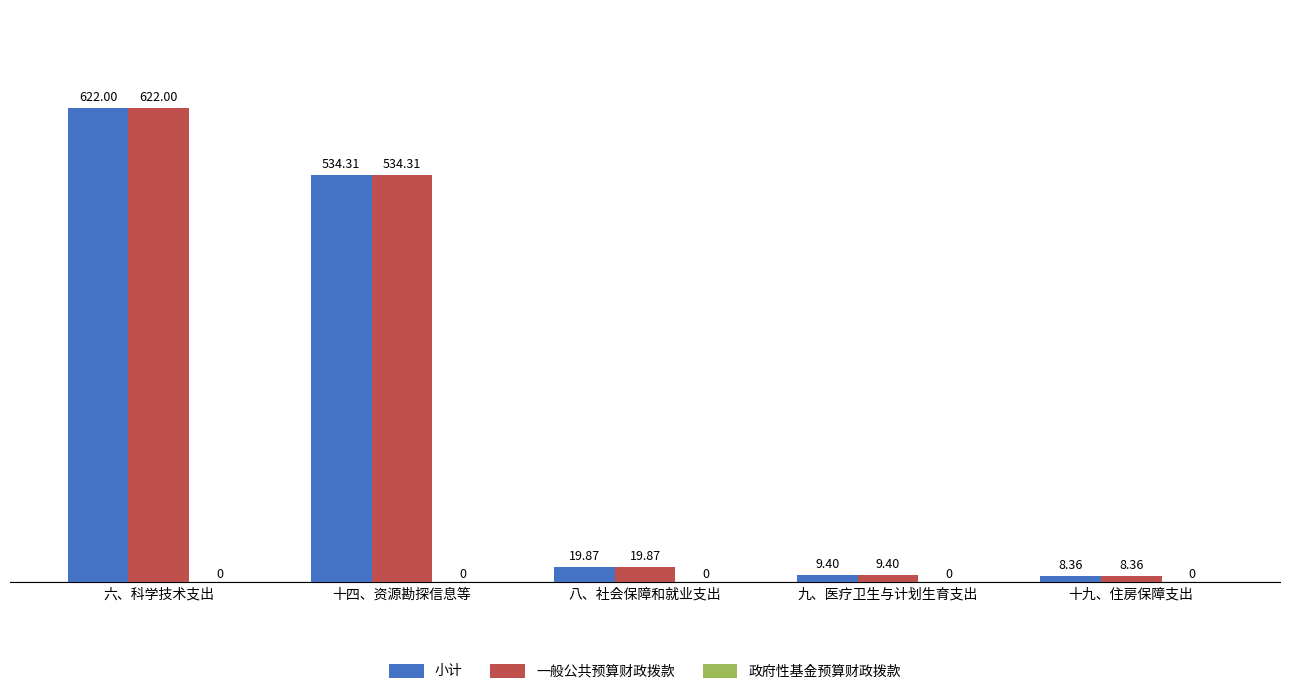

At which label does 小计 reach its peak?

六、科学技术支出